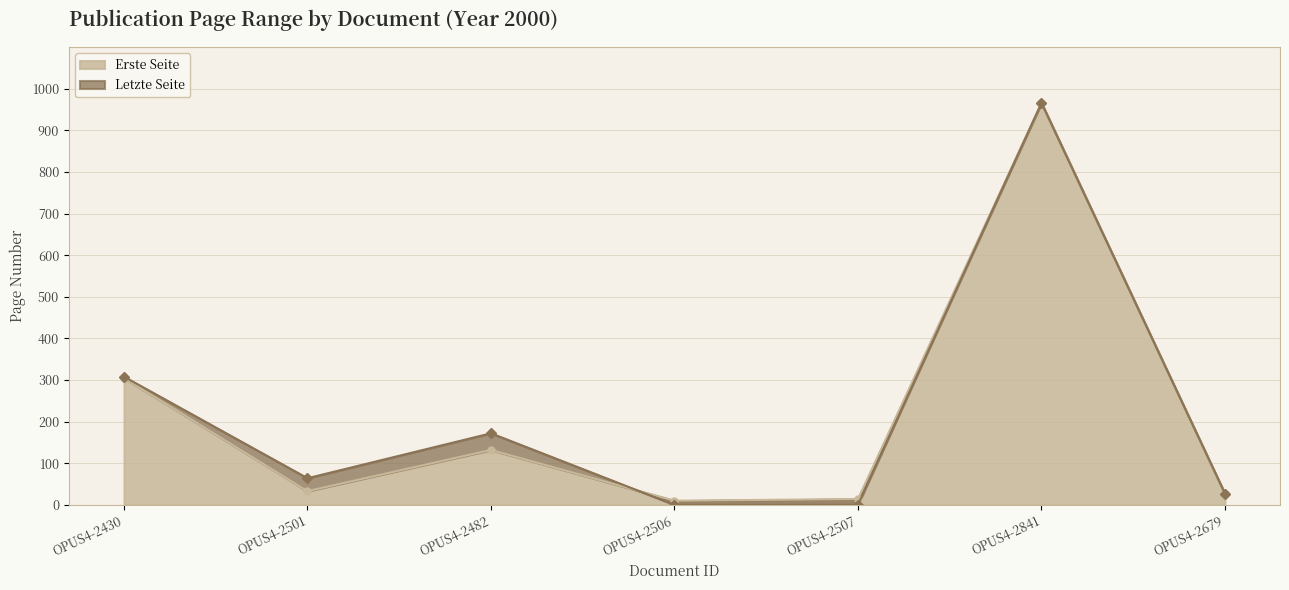

How many intersections are there between Erste Seite and Letzte Seite?

1